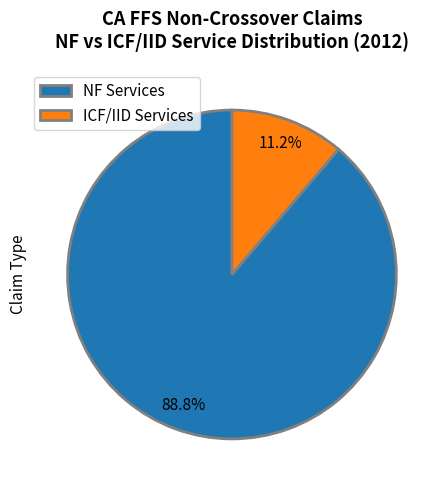

What is the total percentage of ICF/IID Services and NF Services?

100.0%